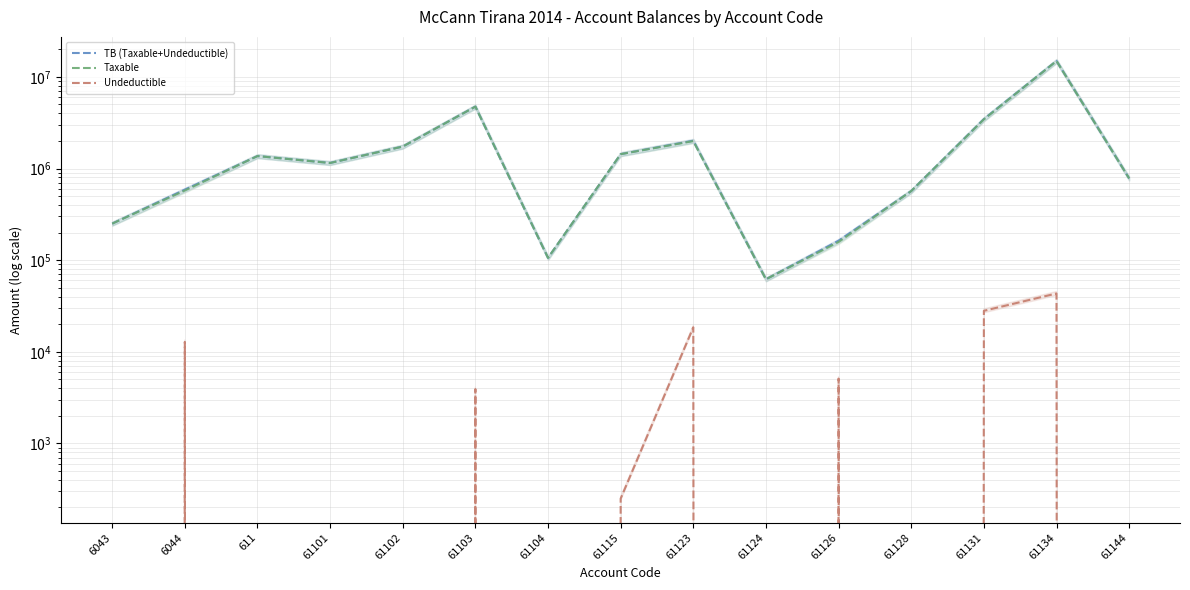

Which series has the largest total across all categories?

TB (Taxable+Undeductible)